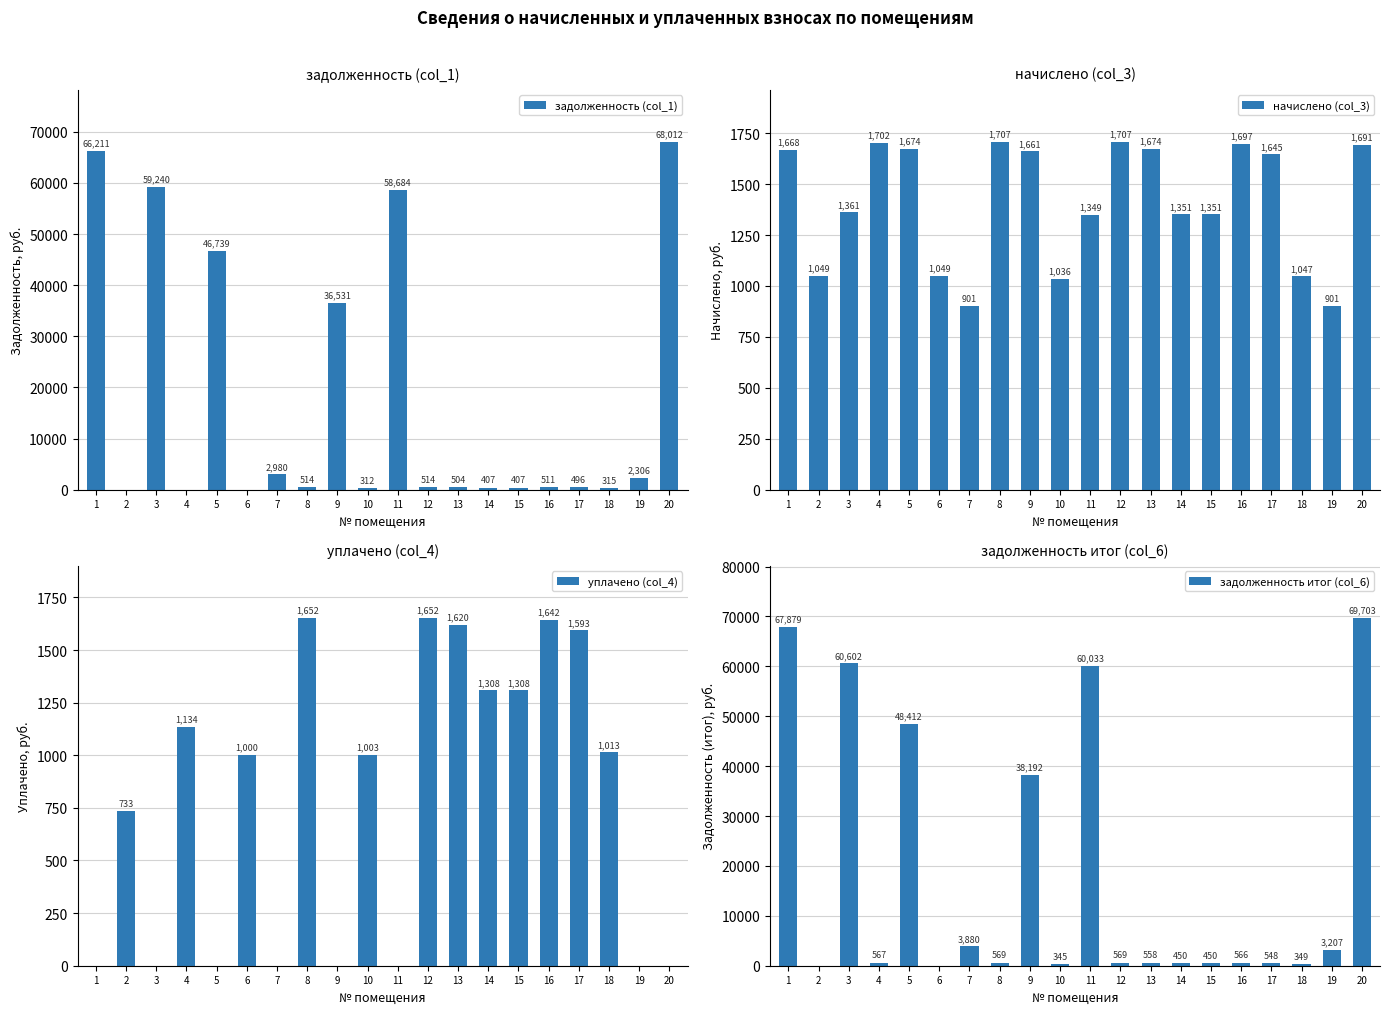

What is the greatest value displayed?

69703.0